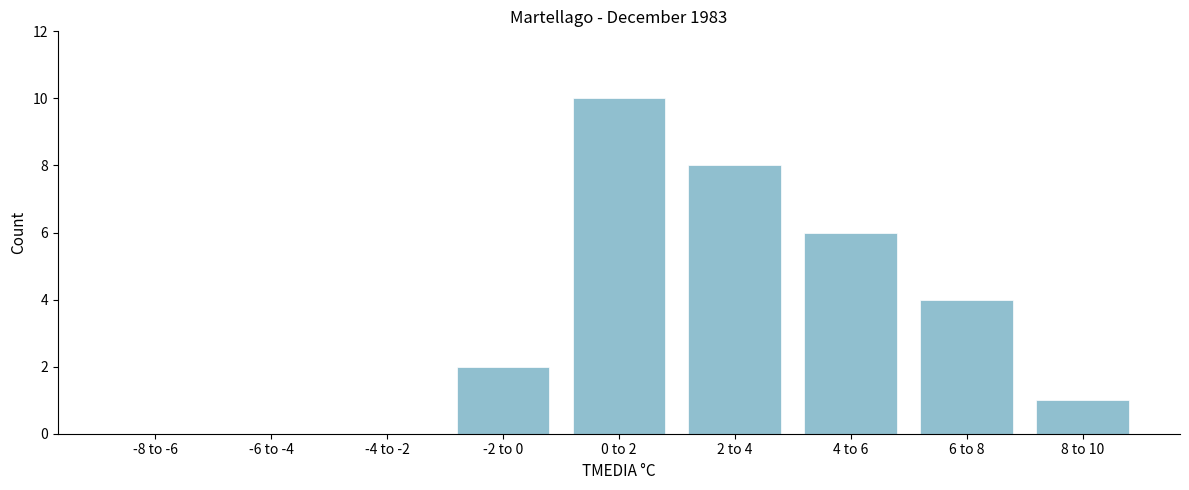

Reading right to left, what are all the values shown in this chart?

8 to 10=1	6 to 8=4	4 to 6=6	2 to 4=8	0 to 2=10	-2 to 0=2	-4 to -2=0	-6 to -4=0	-8 to -6=0